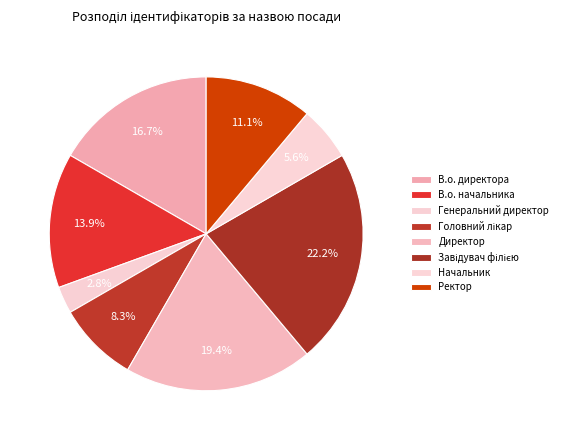

Is Генеральний директор the majority of the pie?

No